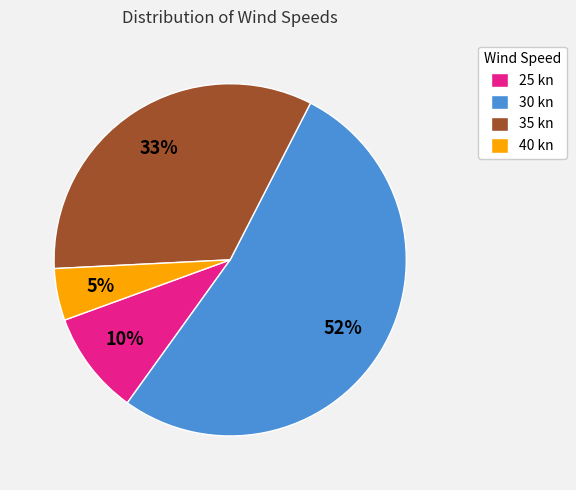

Which category has the smallest portion of the pie?

40 kn